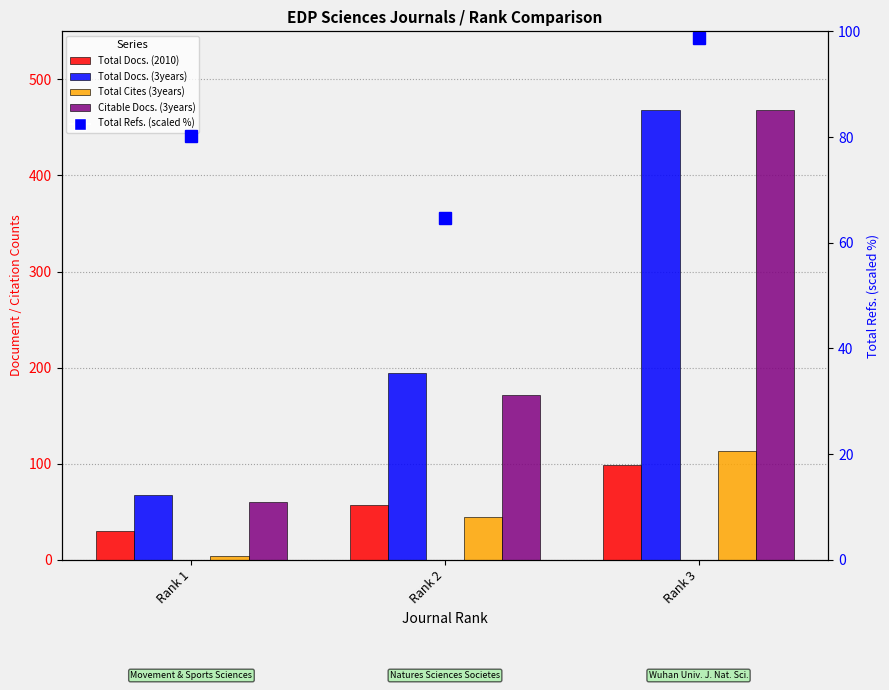

Where does the Citable Docs. (3years) series first go above 172?

Rank 3